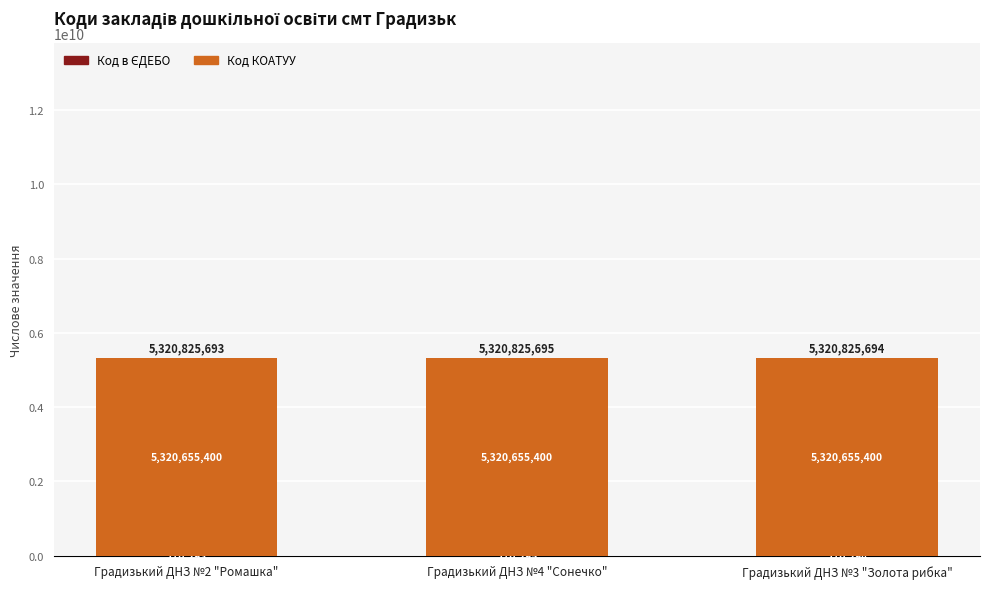

At which category is the sum across all series the highest?

Градизький ДНЗ №4 "Сонечко"